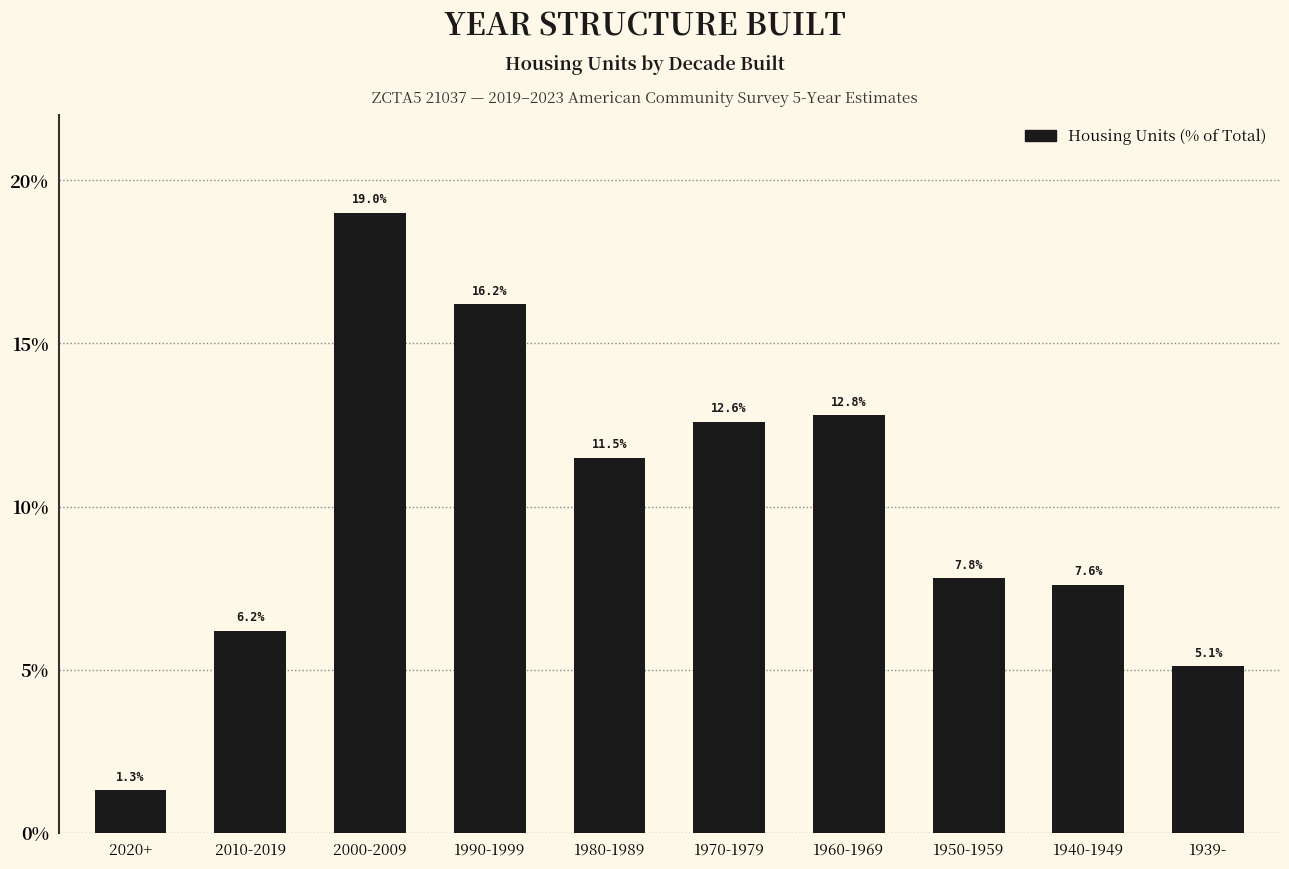

Reading left to right, transcribe all the data shown in this chart.

2020+=1.3	2010-2019=6.2	2000-2009=19.0	1990-1999=16.2	1980-1989=11.5	1970-1979=12.6	1960-1969=12.8	1950-1959=7.8	1940-1949=7.6	1939-=5.1